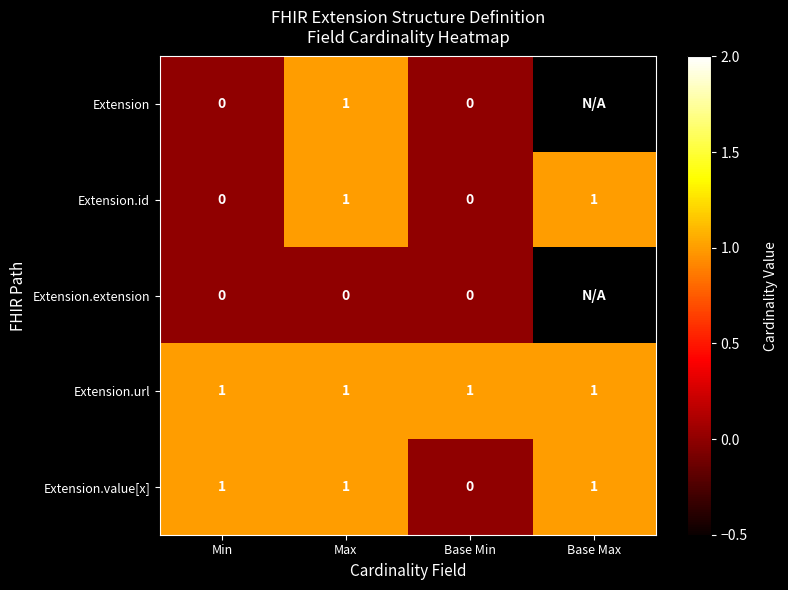

What is the approximate value of Extension.url at Base Min?

1.0